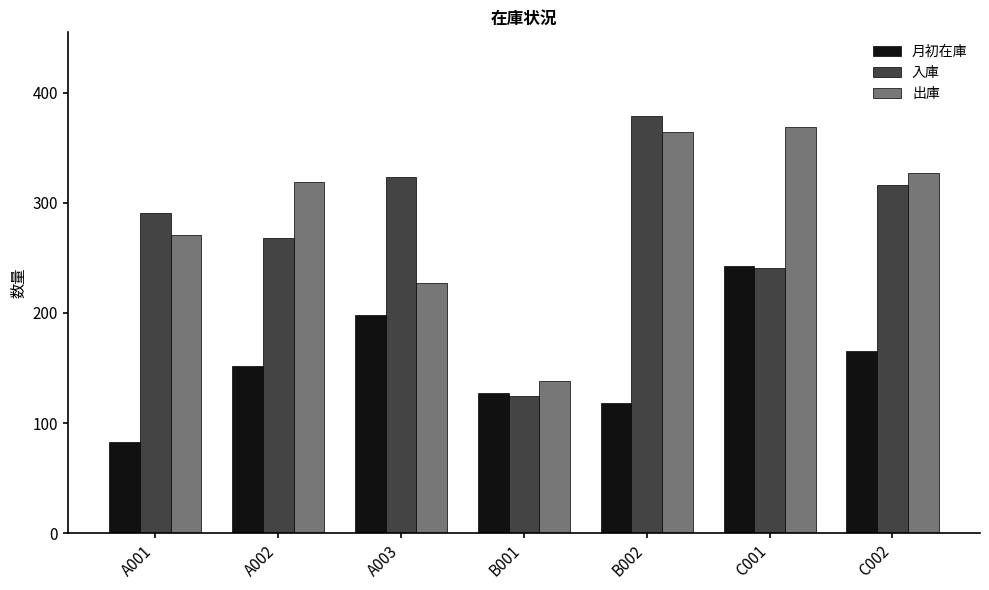

Between A001 and C002, which series saw the biggest shift?

月初在庫